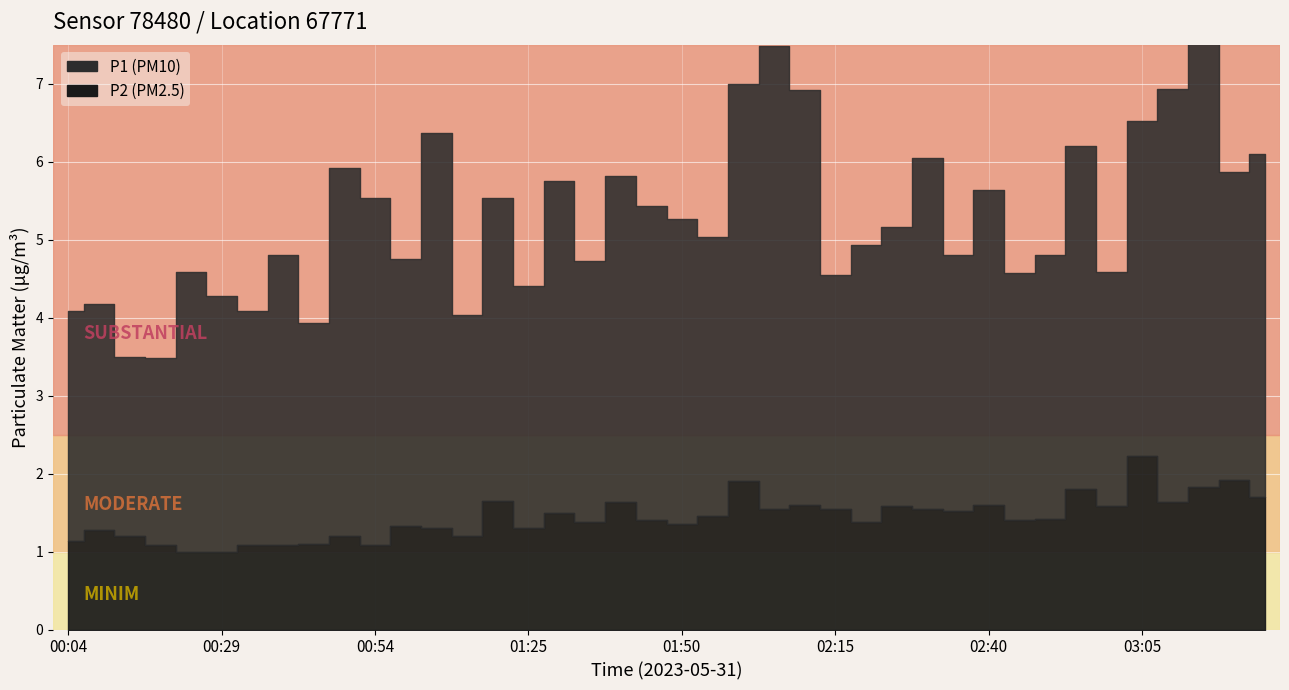

What is the minimum value shown in the chart?

1.0